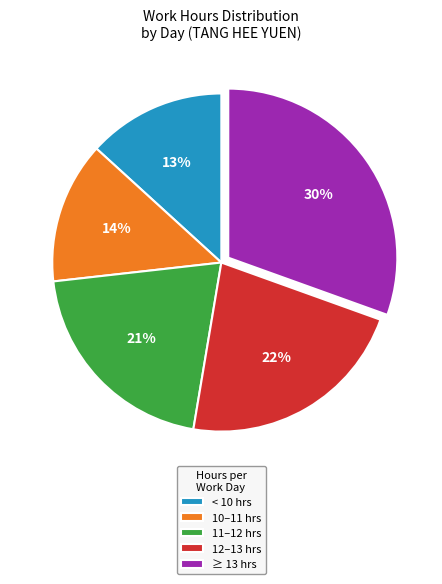

Which has a higher value, 11–12 hrs or < 10 hrs?

11–12 hrs